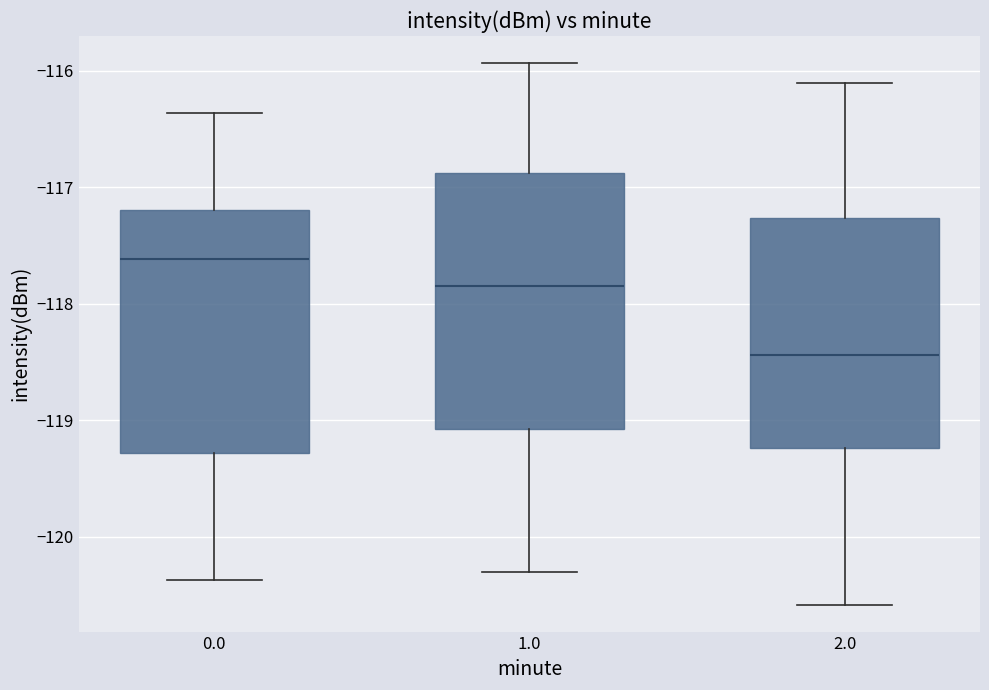

Reading left to right, read every box against the y-axis: the position of its median line, the range the box covers, and the ends of its whiskers. The values are not printed on the chart, so give them approximately, as read against the axis.

0.0: median -117.6, box -119.3 to -117.2, whiskers -120.4 to -116.4
1.0: median -117.9, box -119.1 to -116.9, whiskers -120.3 to -115.9
2.0: median -118.4, box -119.2 to -117.3, whiskers -120.6 to -116.1